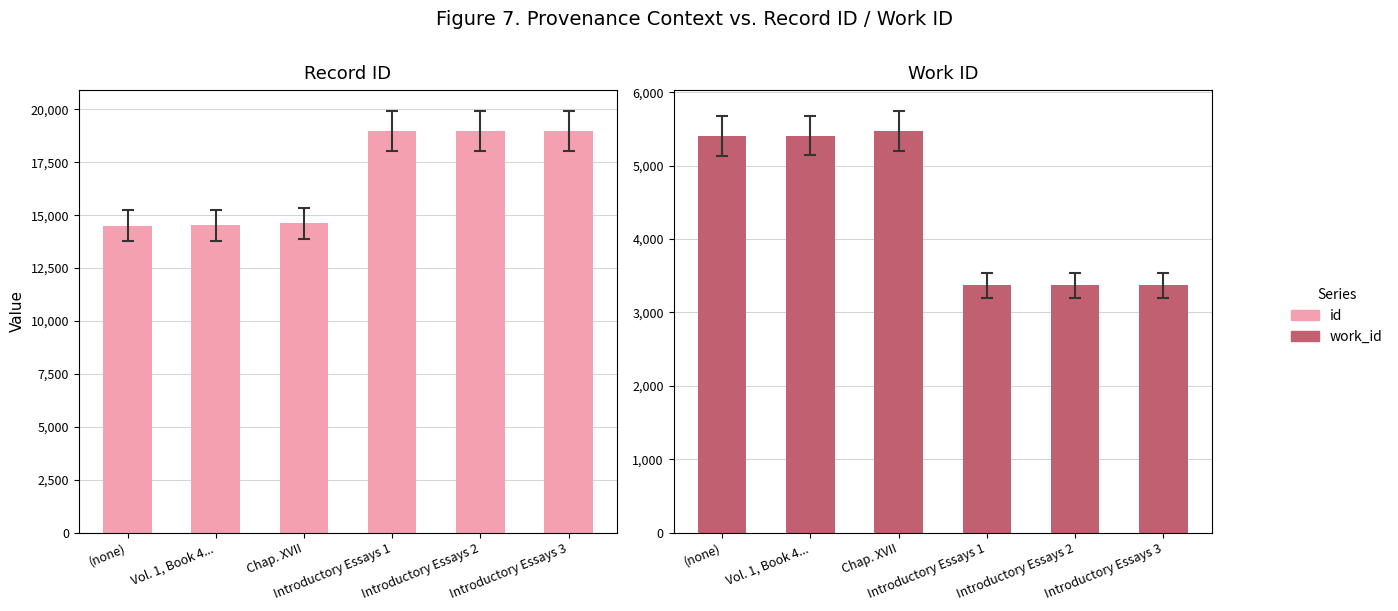

Is it true that Work ID equals 5600 at Introductory Essays 2?

False